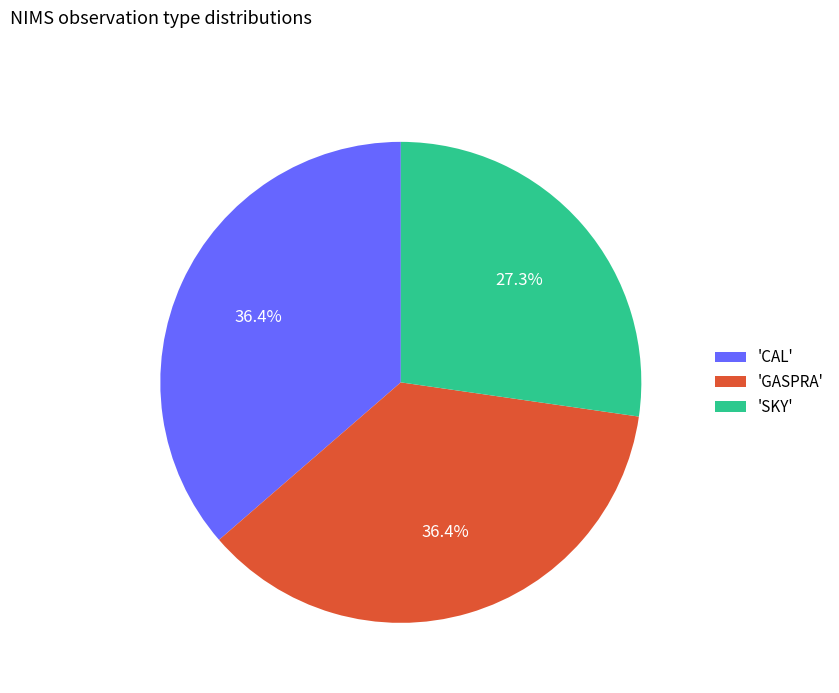

What is the smallest slice in the pie chart?

'SKY'